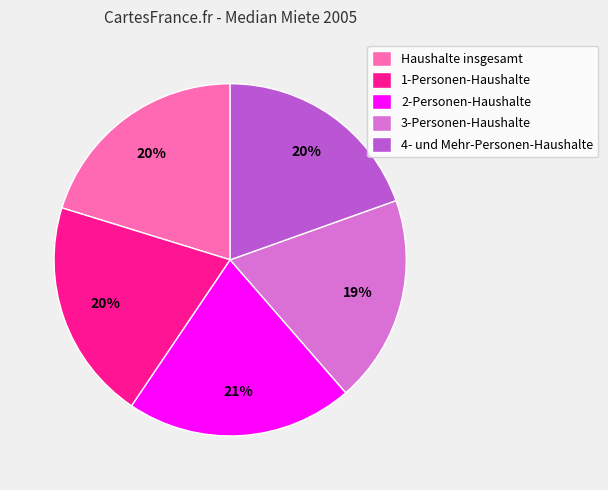

The Haushalte insgesamt slice represents 34% of the pie. True or false?

False